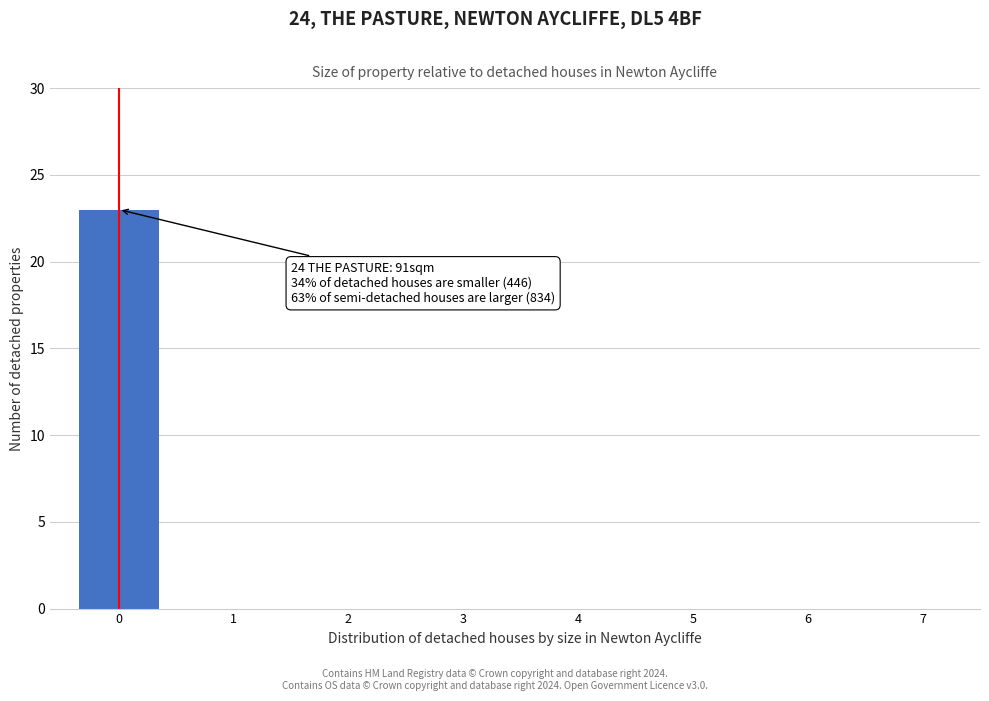

Reading left to right, extract all data points from this chart.

0=23	1=0	2=0	3=0	4=0	5=0	6=0	7=0